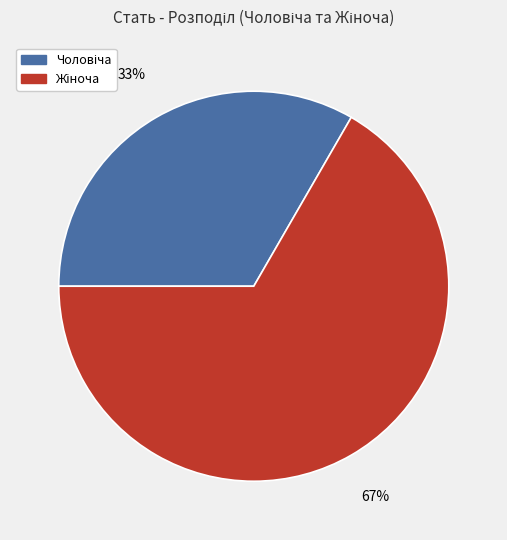

How many slices are in this pie chart?

2